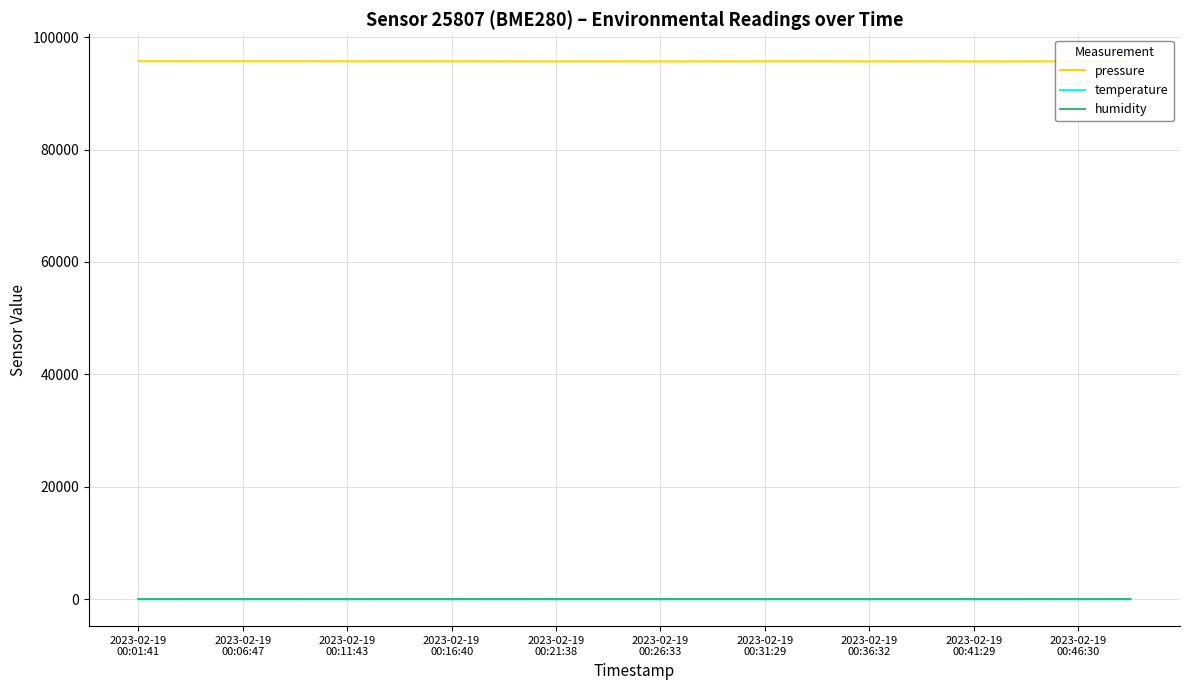

At which label is temperature closest to 17?

2023-02-19 00:06:47